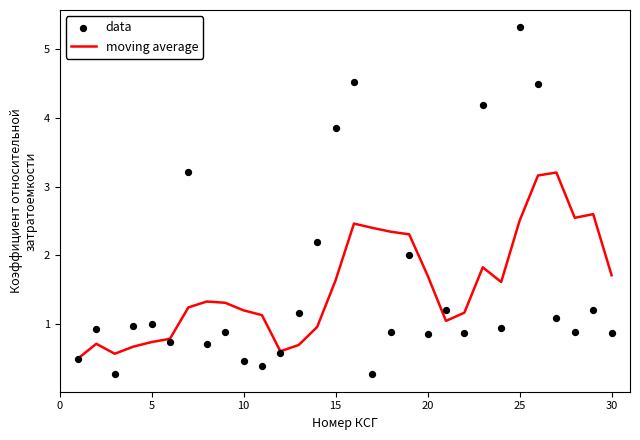

What is the maximum value for moving average?

3.2